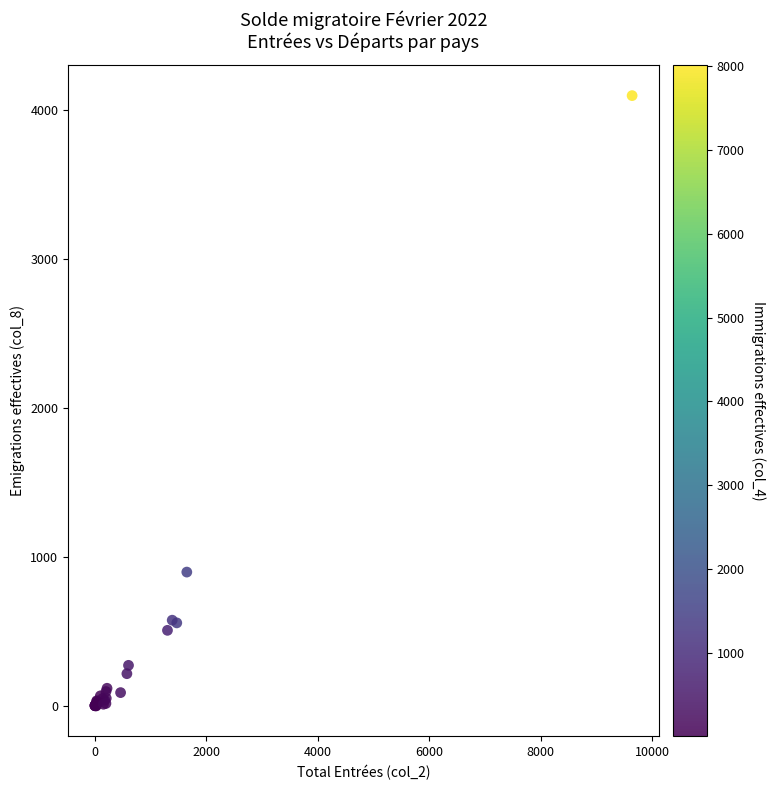

What Y value in the scatter plot is closest to 2049?

899